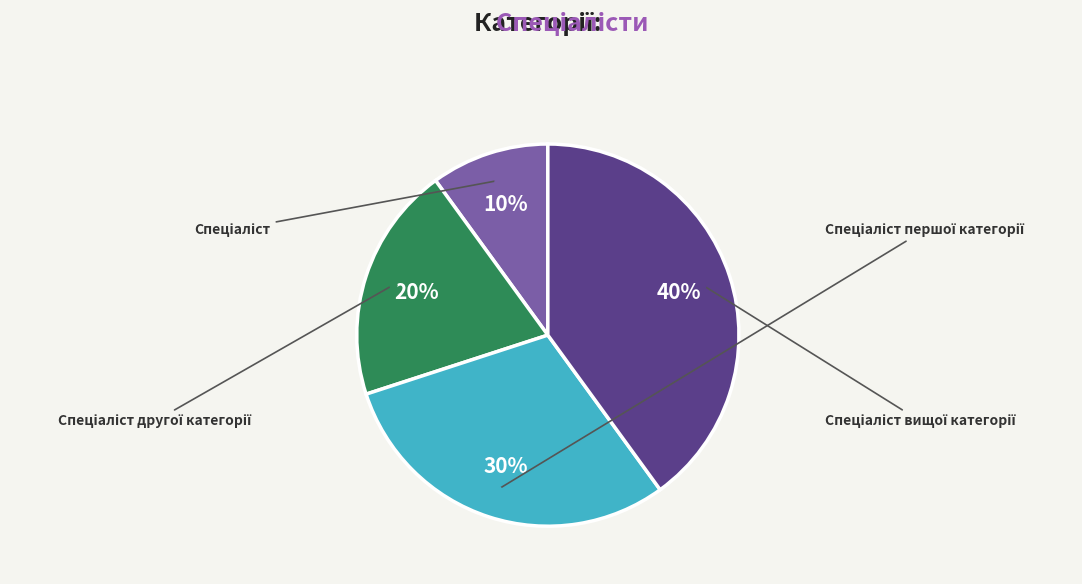

How many segments does this pie chart have?

4